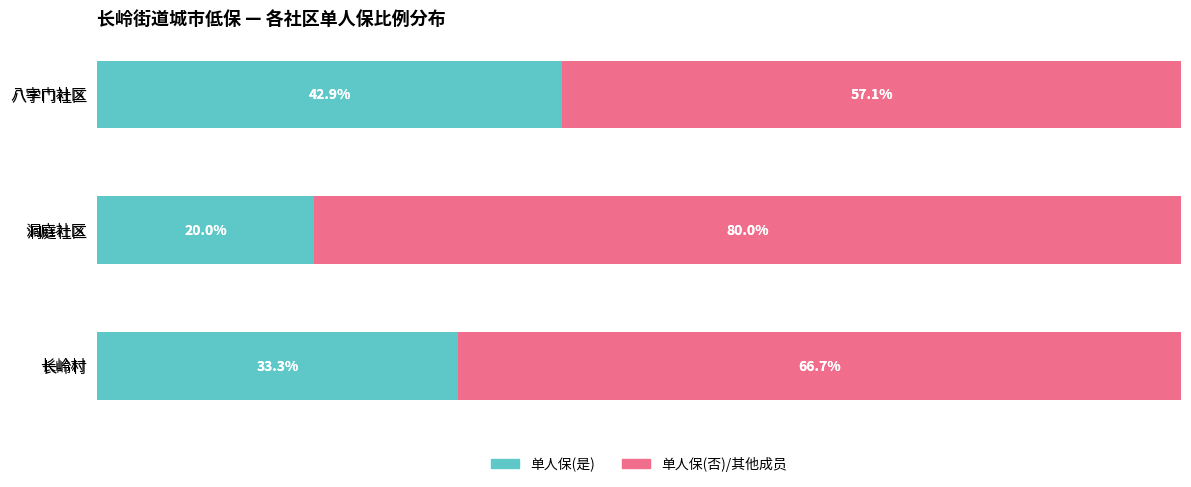

At which label does 单人保(是) reach its peak?

八字门社区